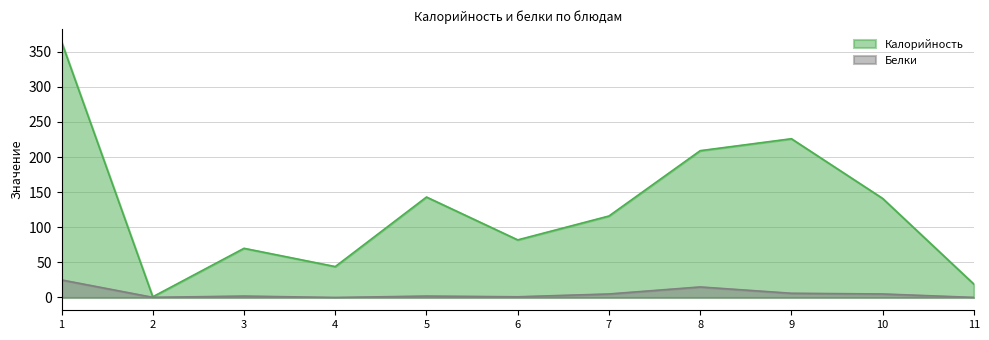

What is the greatest value displayed?

364.0